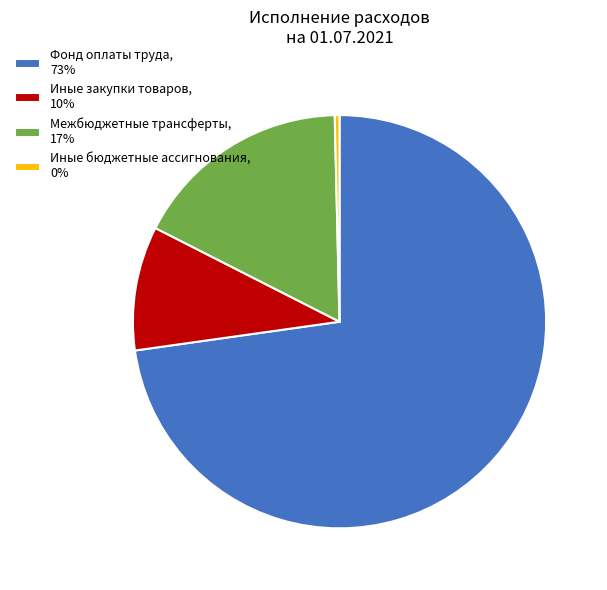

Does any single category account for the majority?

Yes